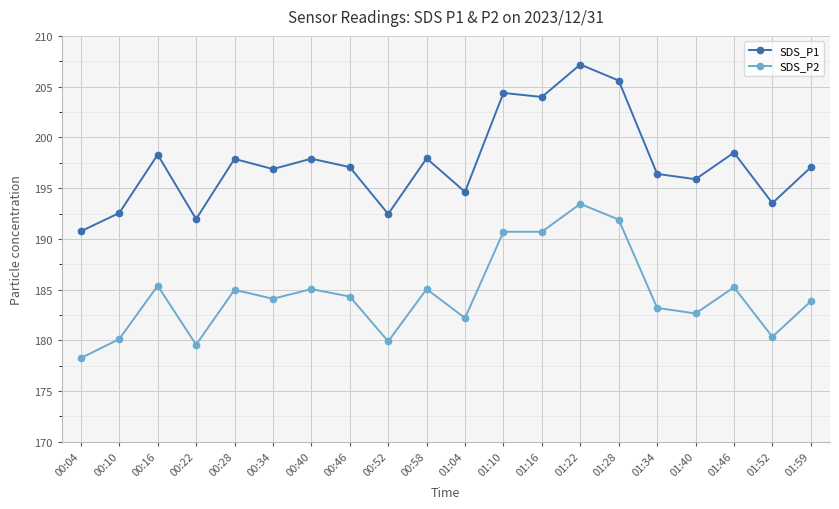

At which category is the sum across all series the highest?

01:22